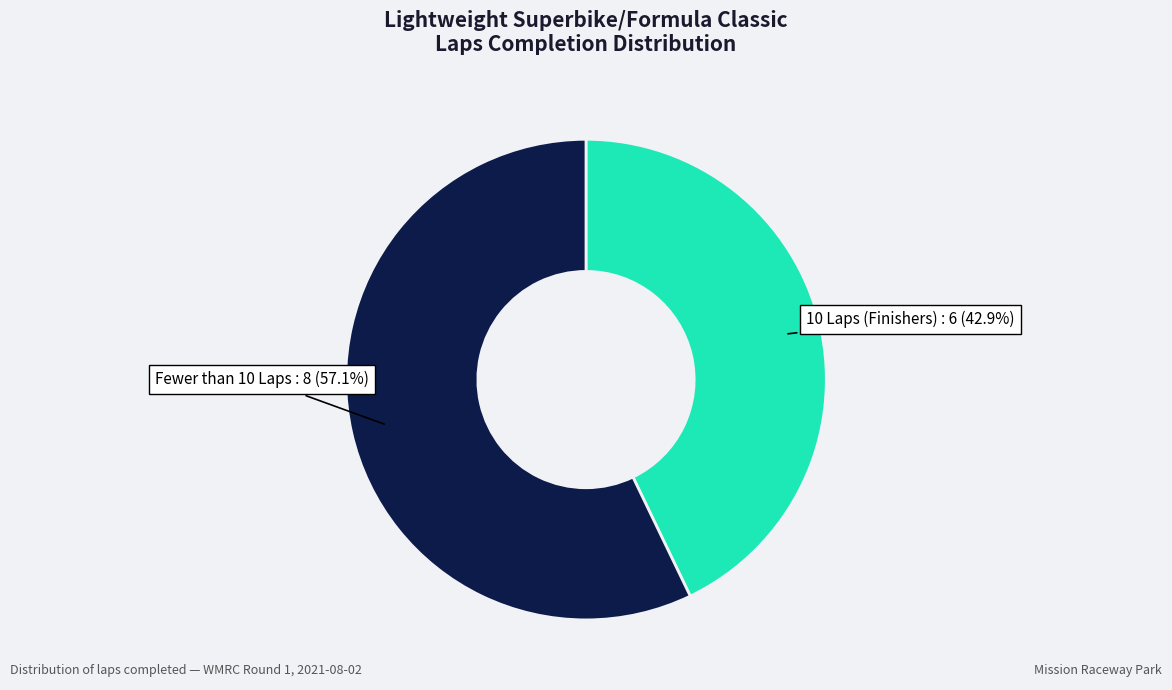

What is the ratio of the value at 10 Laps (Finishers) to the value at Fewer than 10 Laps?

0.8